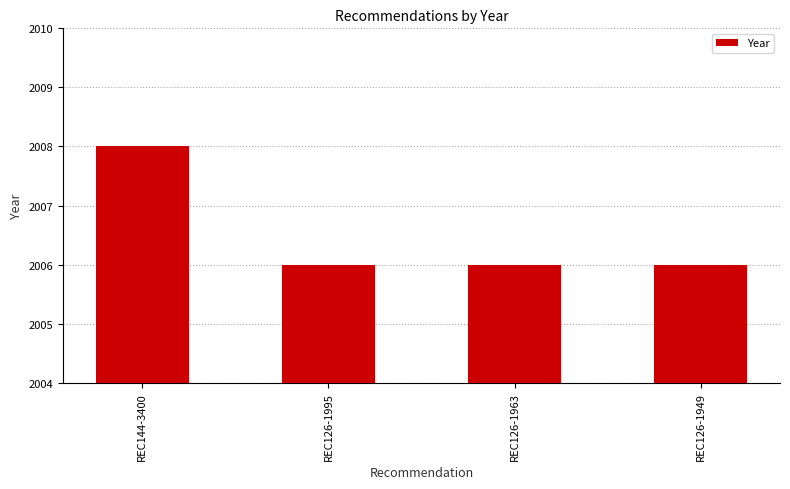

Between REC144-3400 and REC126-1949, which is larger?

REC144-3400